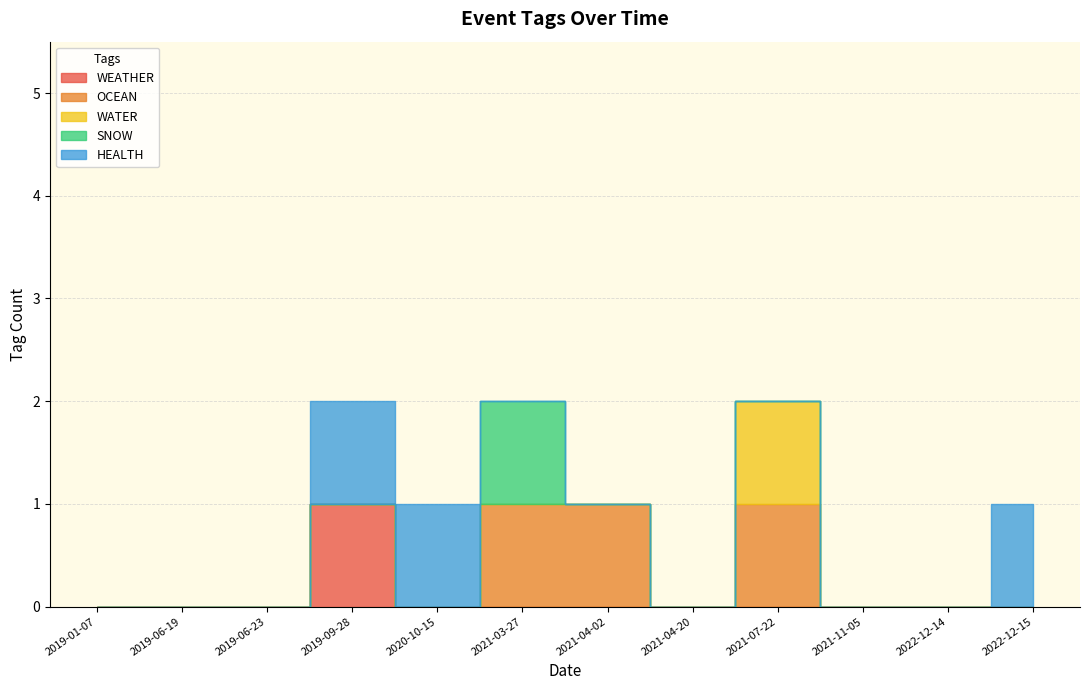

Is it true that OCEAN equals 1 at 2021-04-20?

False